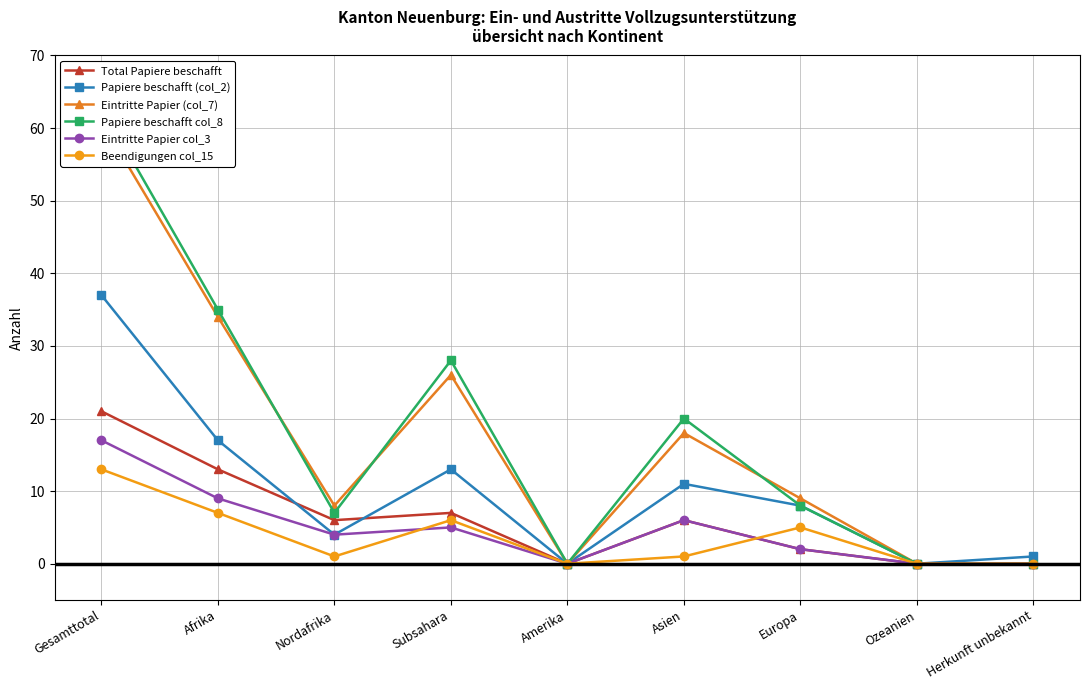

Which category has the highest value in the Papiere beschafft (col_2) series?

Gesamttotal